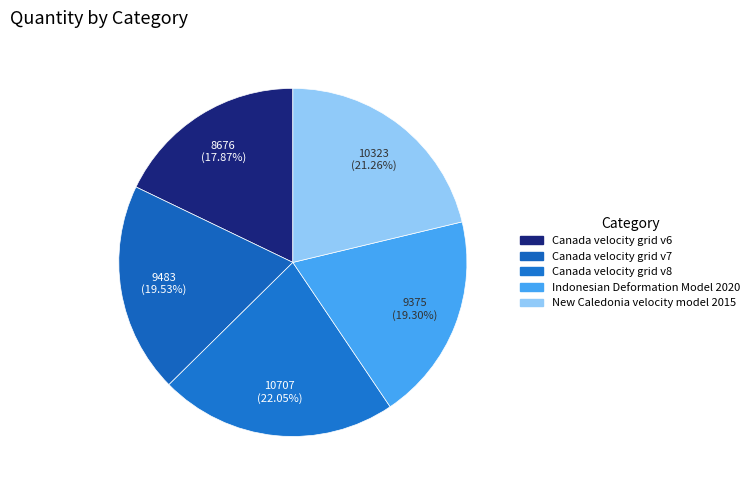

Count the number of slices in the pie.

5